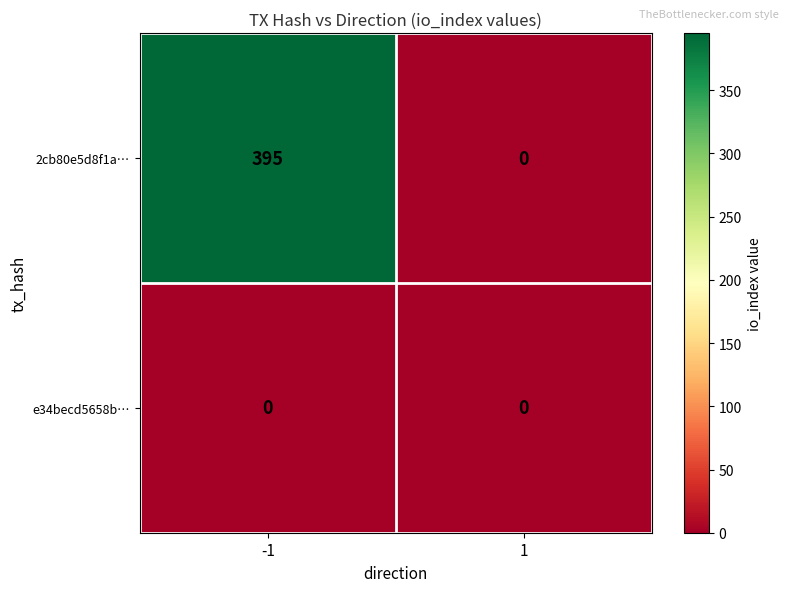

List the labels in order of 2cb80e5d8f1a… value, largest first.

-1, 1